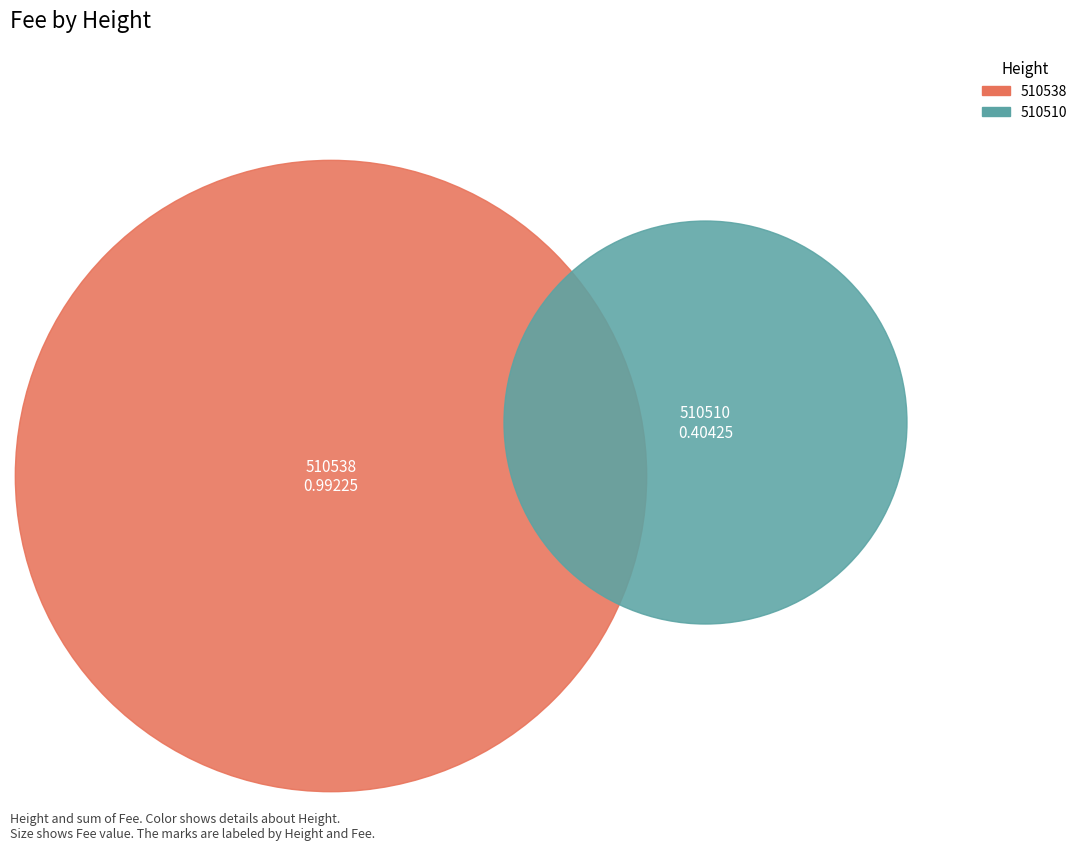

What is the largest slice in the pie chart?

510538